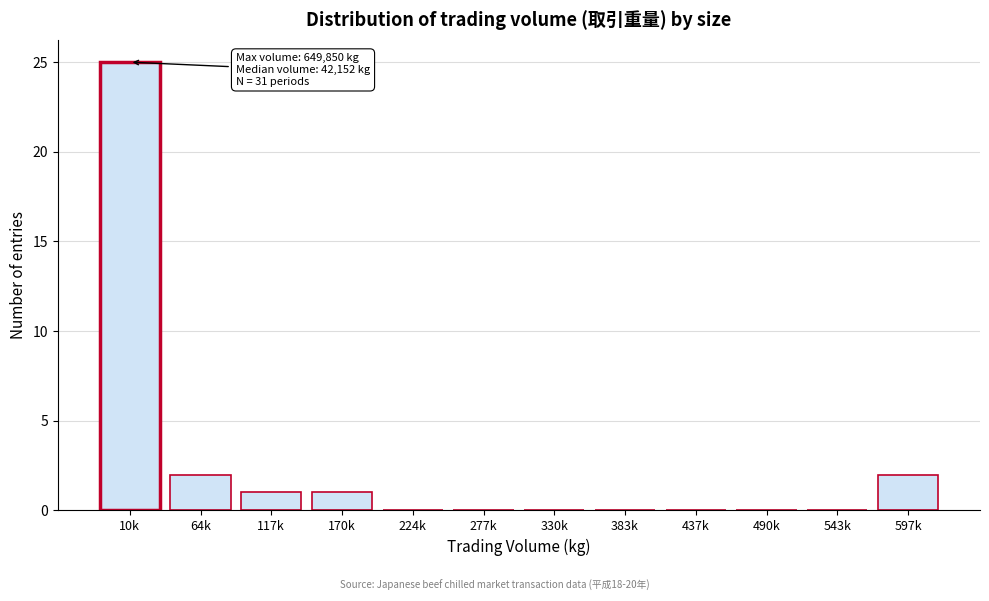

Reading left to right, what are all the values shown in this chart?

10k=25	64k=2	117k=1	170k=1	224k=0	277k=0	330k=0	383k=0	437k=0	490k=0	543k=0	597k=2